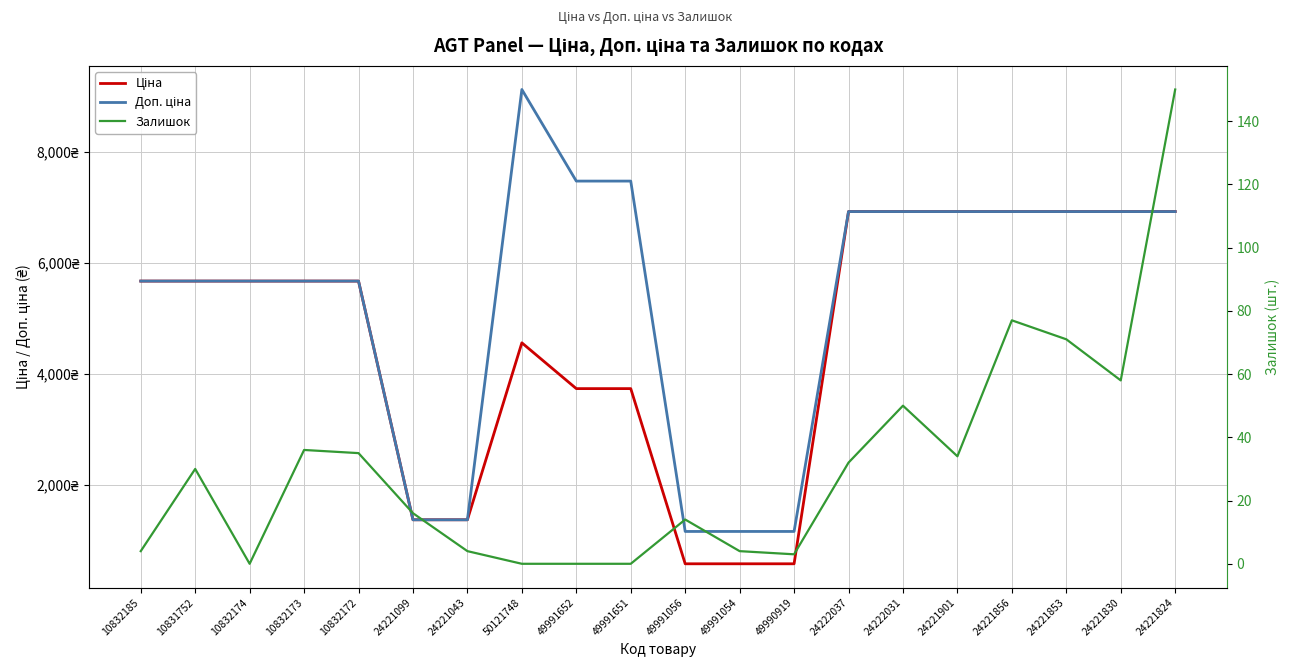

True or false: Залишок and Доп. ціна intersect in this chart.

False